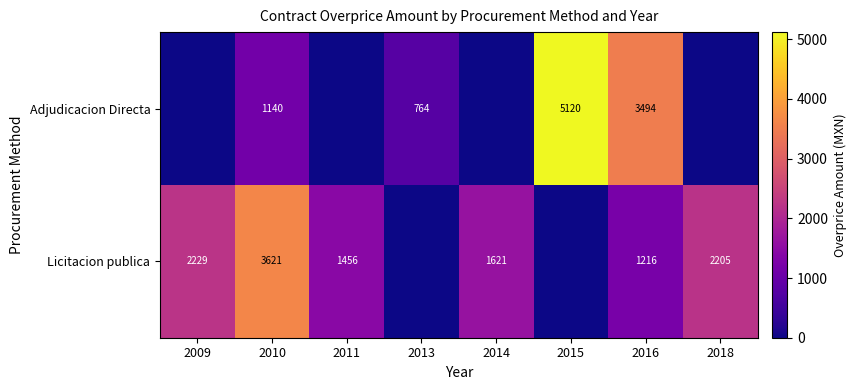

The Licitacion publica series shows 1165 at 2009. True or false?

False